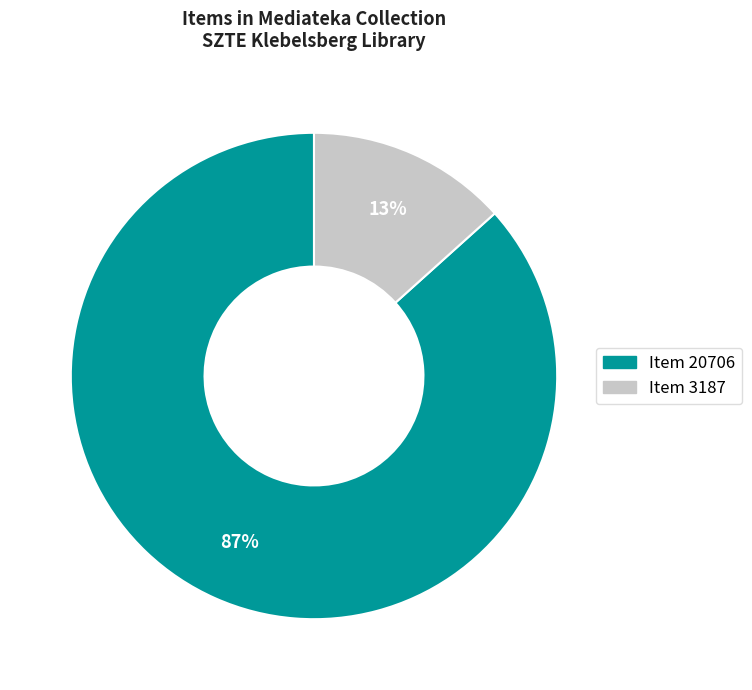

How many slices are in this pie chart?

2